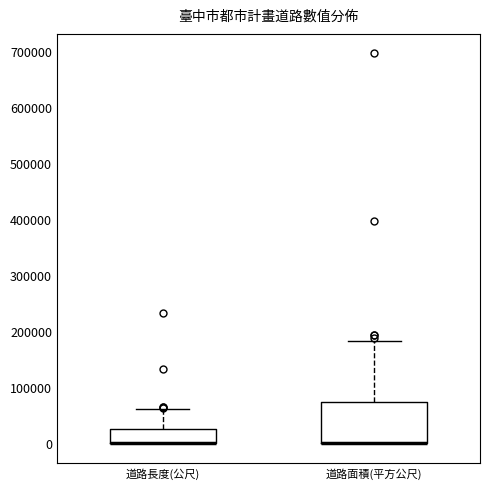

Reading left to right, read every box against the y-axis: the position of its median line, the range the box covers, and the ends of its whiskers. The values are not printed on the chart, so give them approximately, as read against the axis.

道路長度(公尺): median 0 (drawn on the box's lower edge), box 0 to 20000, whiskers 0 to 60000
道路面積(平方公尺): median 0 (drawn on the box's lower edge), box 0 to 70000, whiskers 0 to 180000